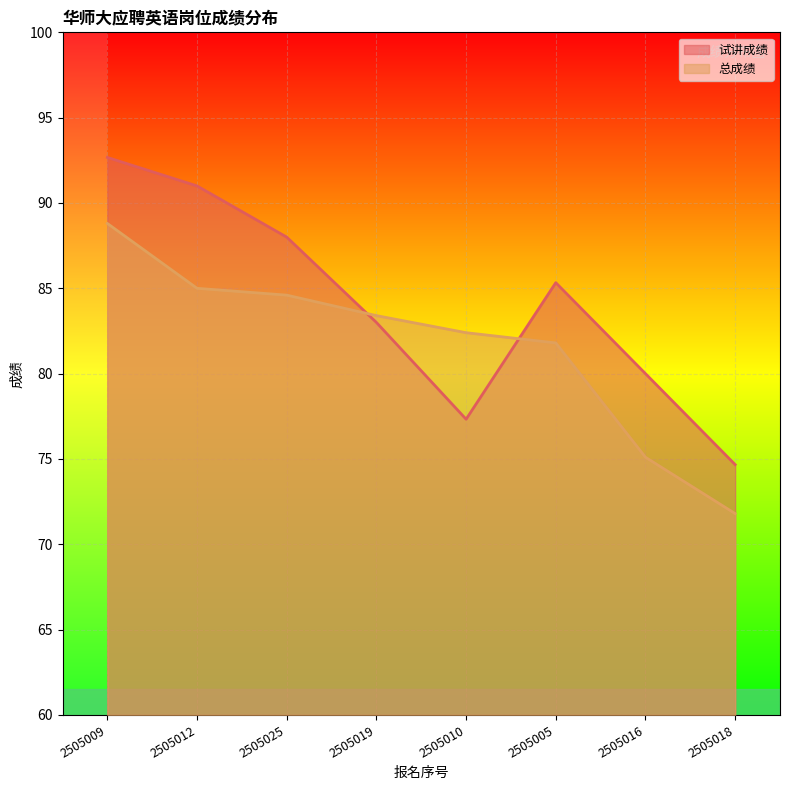

How many series are shown in this chart?

2